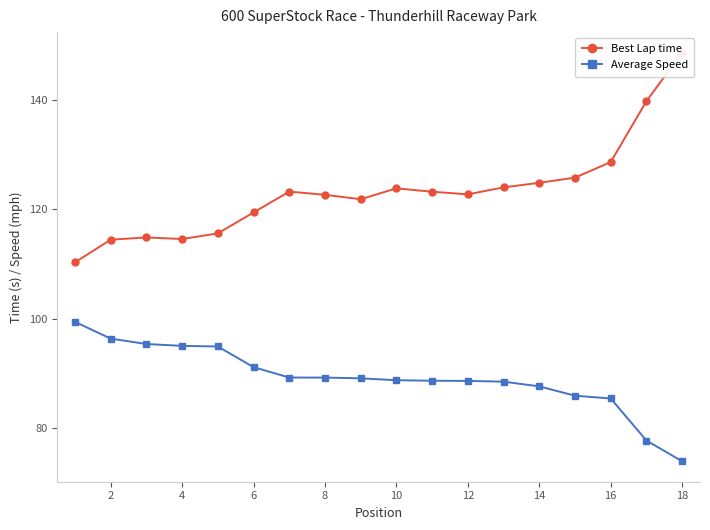

True or false: Best Lap time and Average Speed intersect in this chart.

False